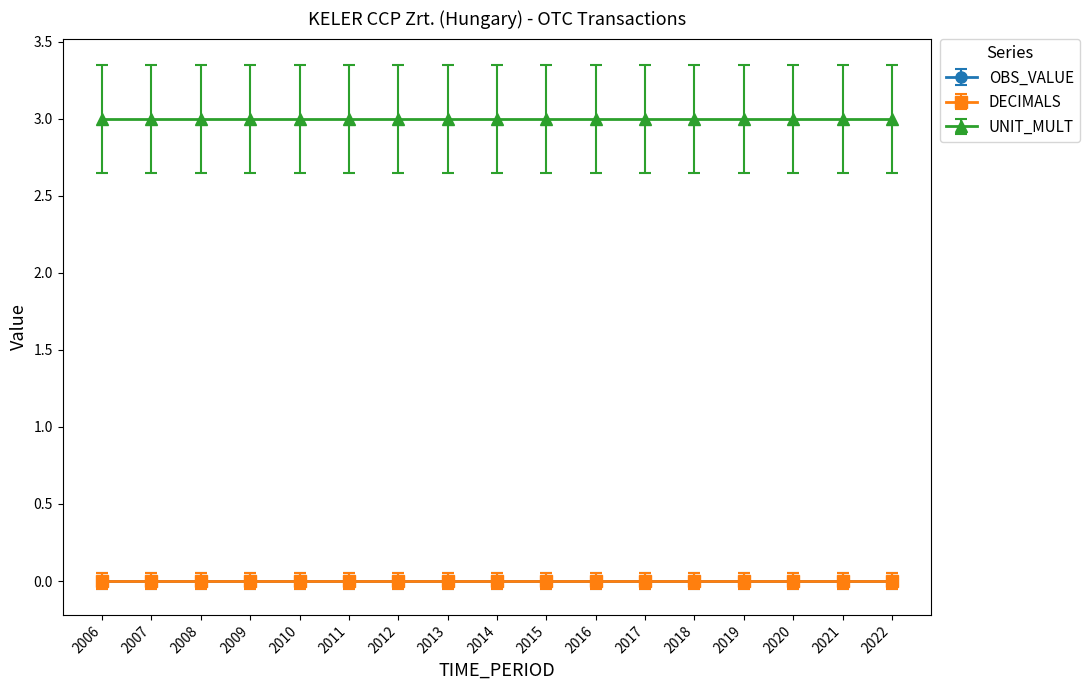

Count the number of data series in this chart.

3